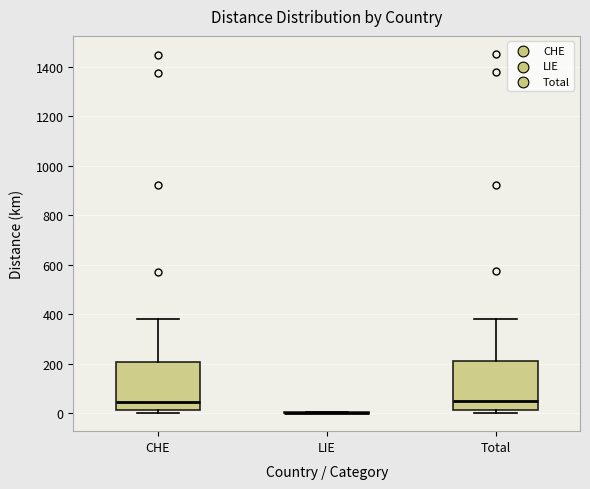

Where does the upper whisker of the box for Total end on the y-axis? The values are not printed on the chart, so give them approximately, as read against the axis.

380